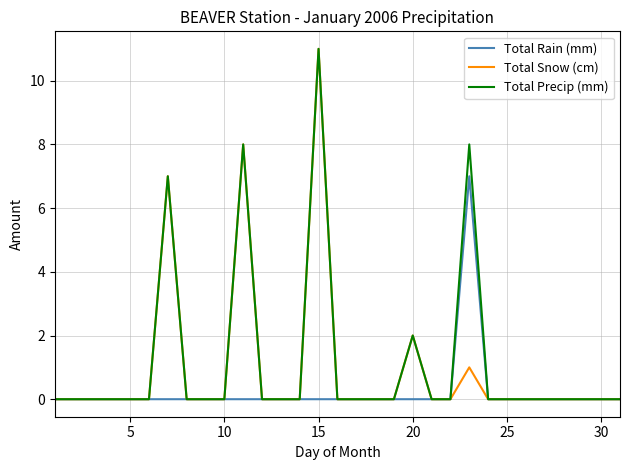

In Total Precip (mm), how many points are higher than both neighbors (excluding endpoints)?

5